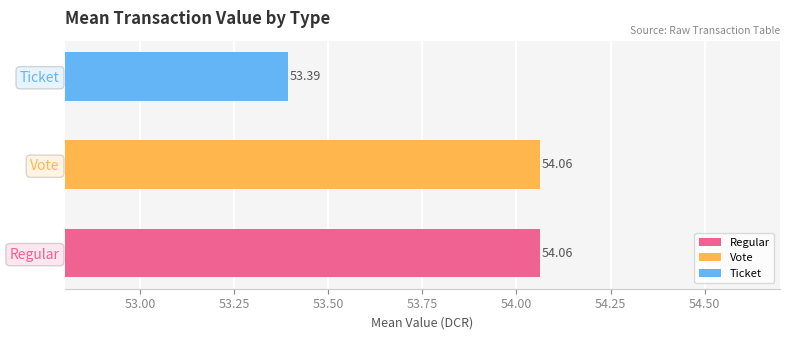

Rank the categories by value from lowest to highest.

Ticket, Regular, Vote